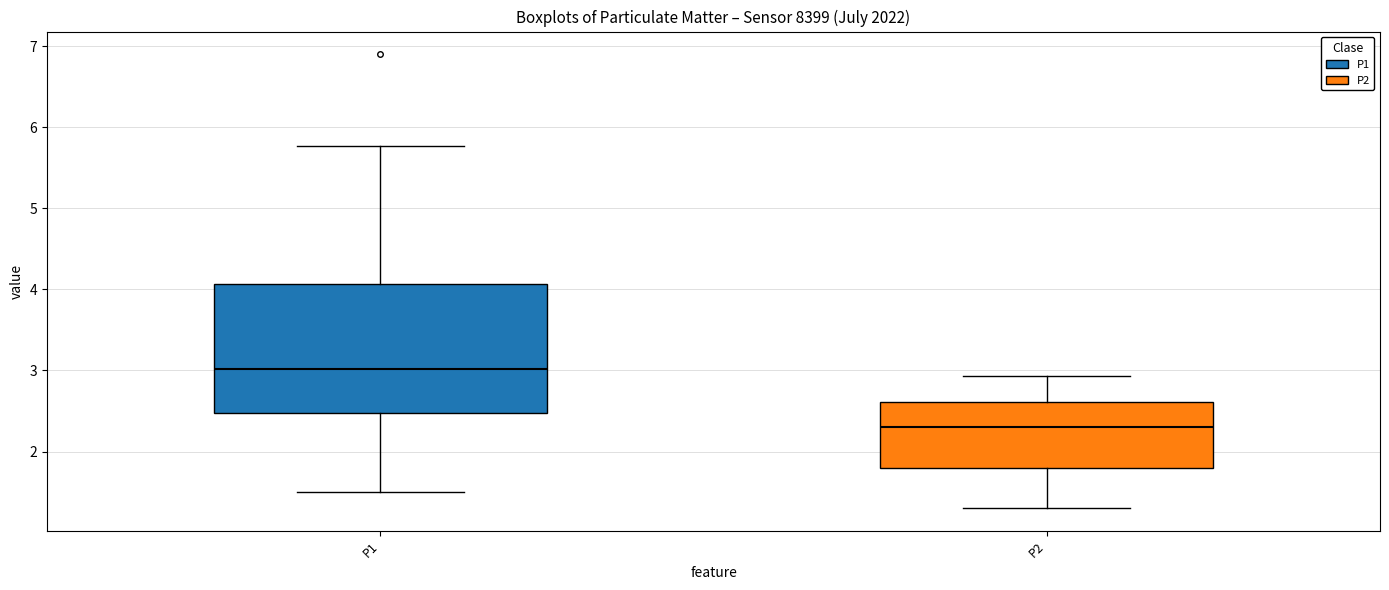

Reading left to right, read every box against the y-axis: the position of its median line, the range the box covers, and the ends of its whiskers. The values are not printed on the chart, so give them approximately, as read against the axis.

P1: median 3.0, box 2.5 to 4.1, whiskers 1.5 to 5.8
P2: median 2.3, box 1.8 to 2.6, whiskers 1.3 to 2.9